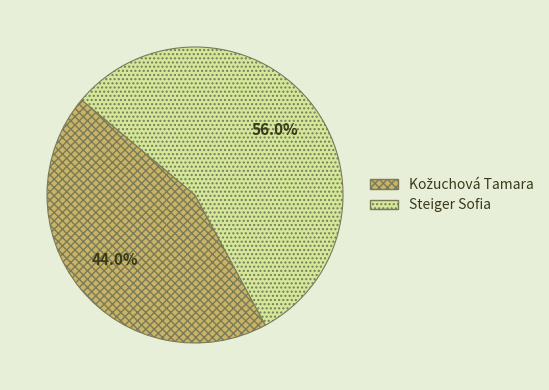

To the nearest percent, what portion does Steiger Sofia represent?

56%